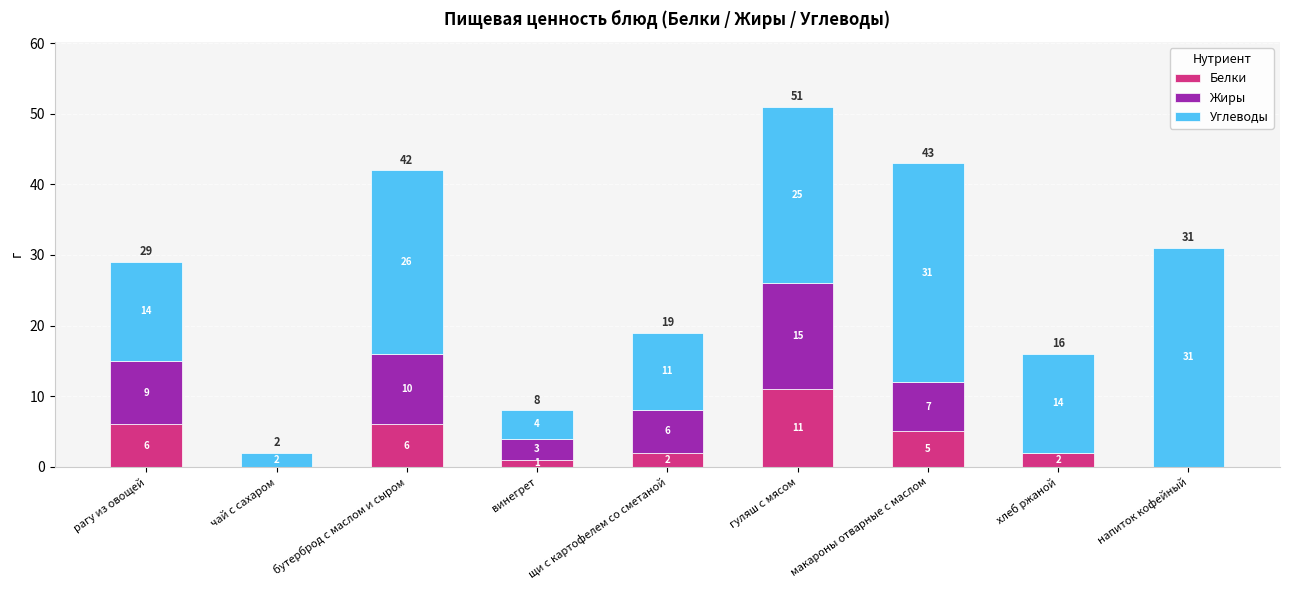

What is the total value across all series at бутерброд с маслом и сыром?

42